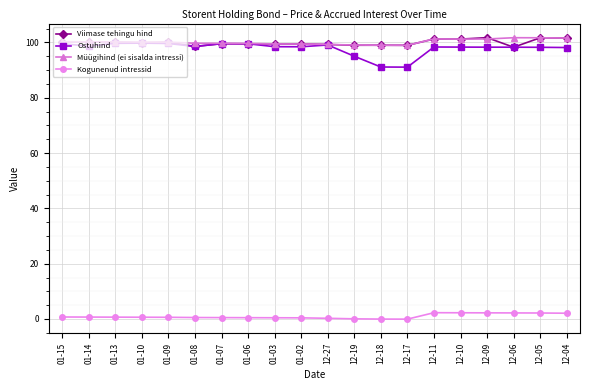

True or false: Kogunenud intressid and Müügihind (ei sisalda intressi) cross at least once.

False